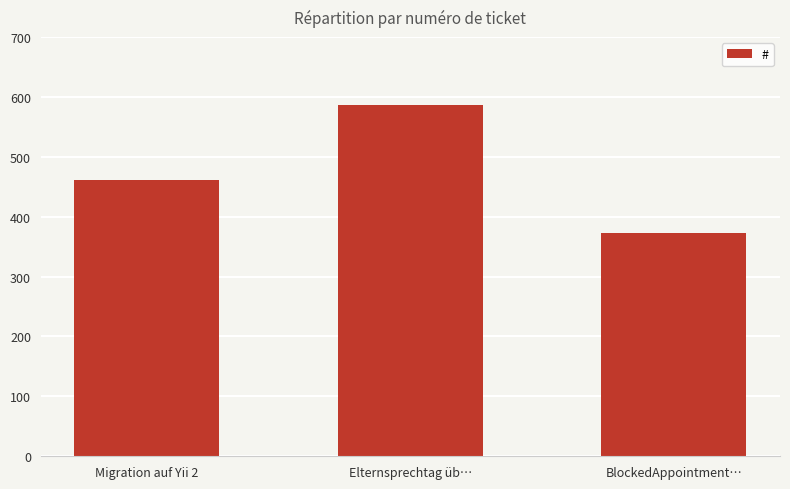

How many categories are shown in the chart?

3